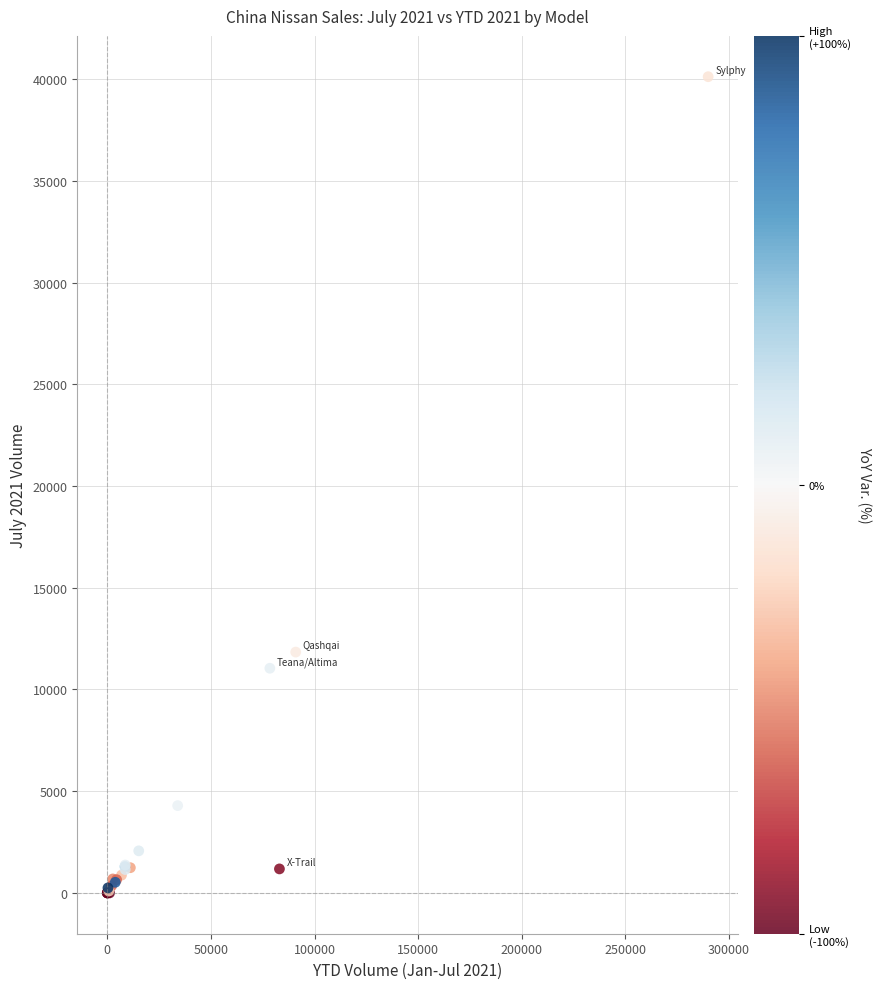

What Y value in the scatter plot is closest to 20062?

11839